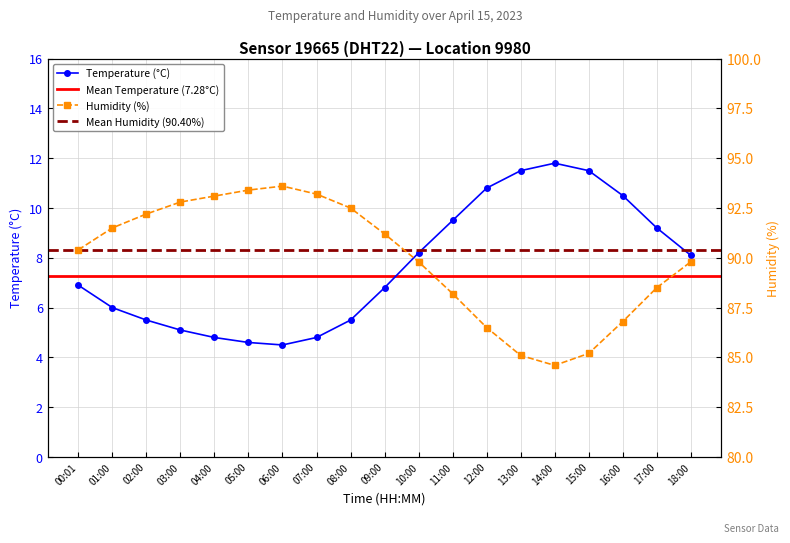

How many lines are shown in the chart?

2